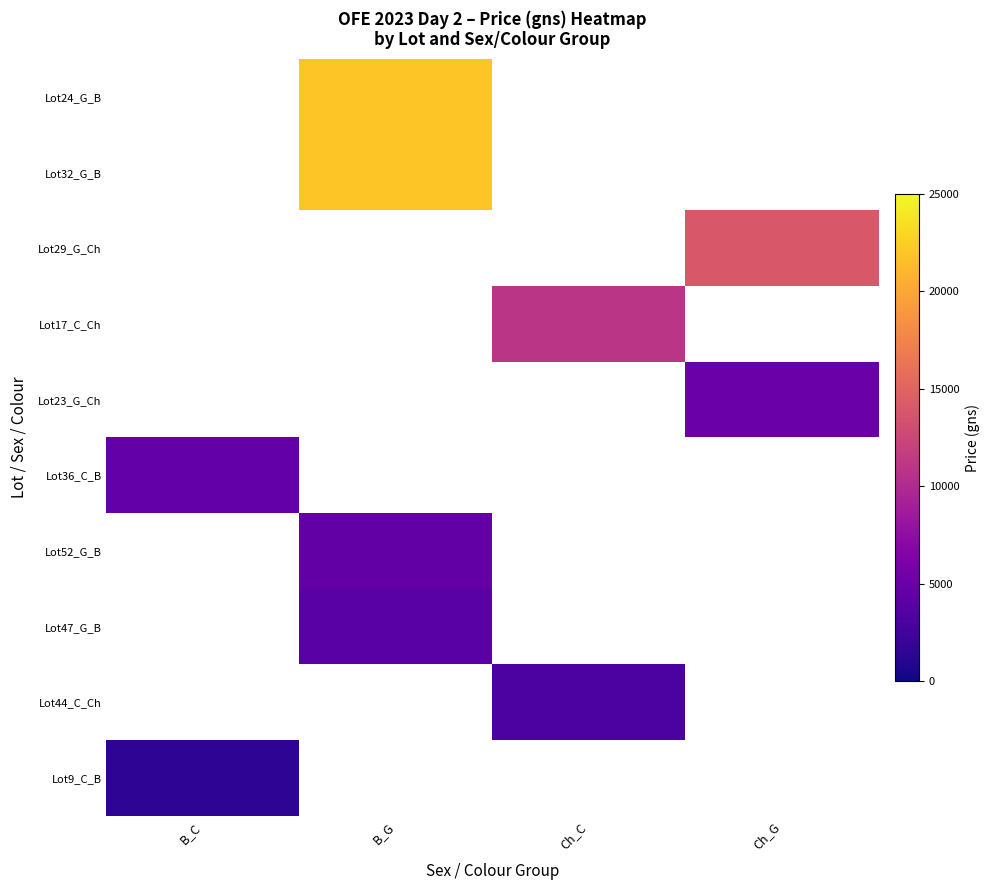

Is the value of Lot24_G_B at Ch_C greater than the value of Lot47_G_B at Ch_G?

No